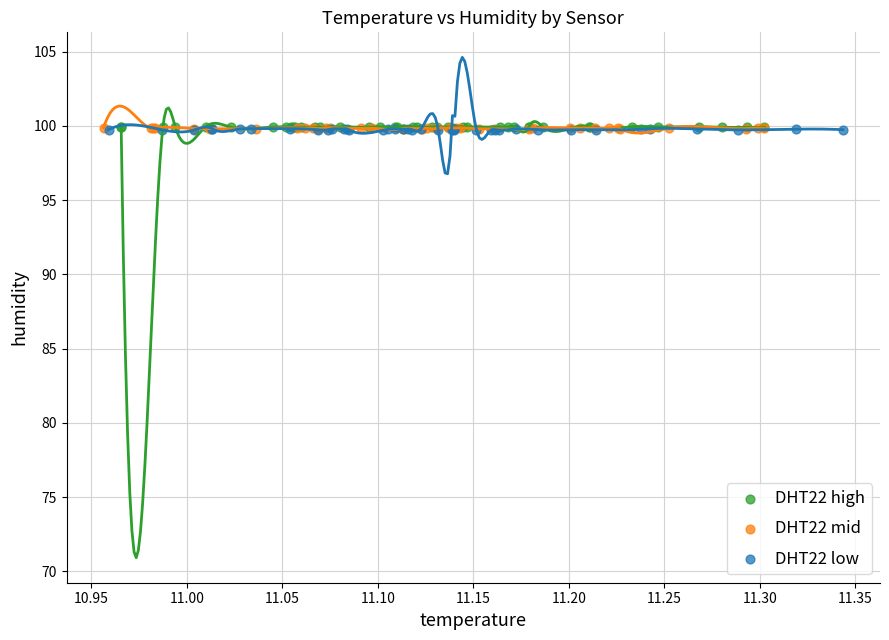

Which series has the widest spread of Y values?

DHT22 low